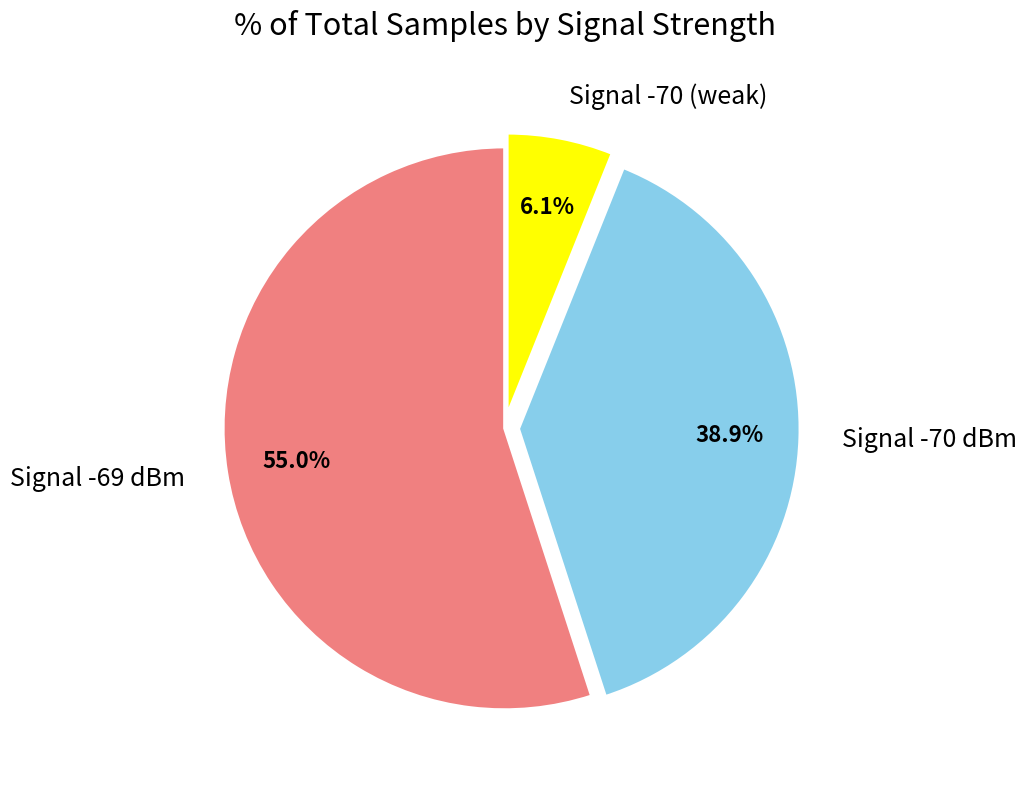

Is Signal -69 dBm the majority of the pie?

Yes